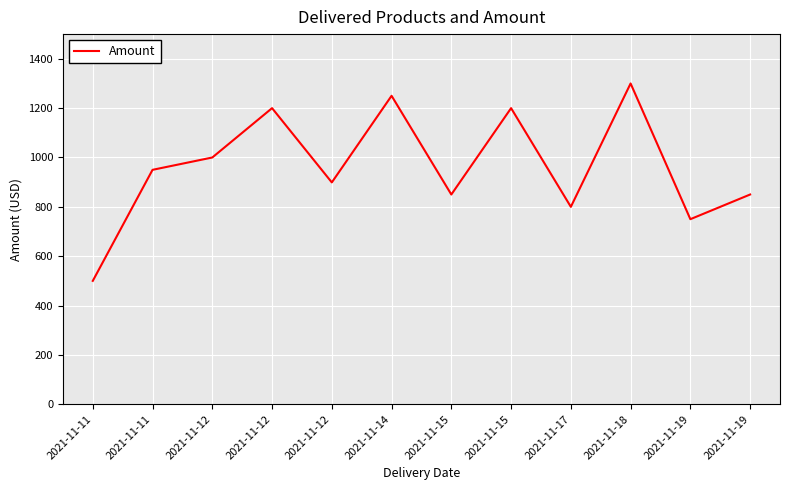

Which category has the lowest value across all series?

2021-11-11